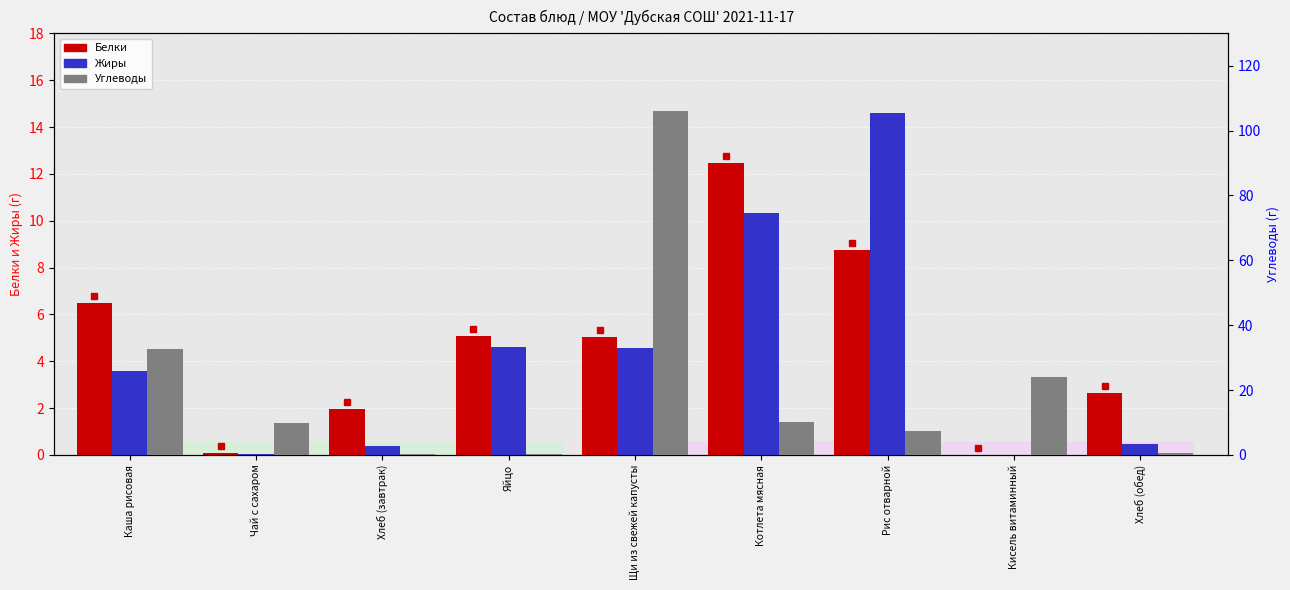

What is the label of the 5th bar from the left?

Щи из свежей капусты